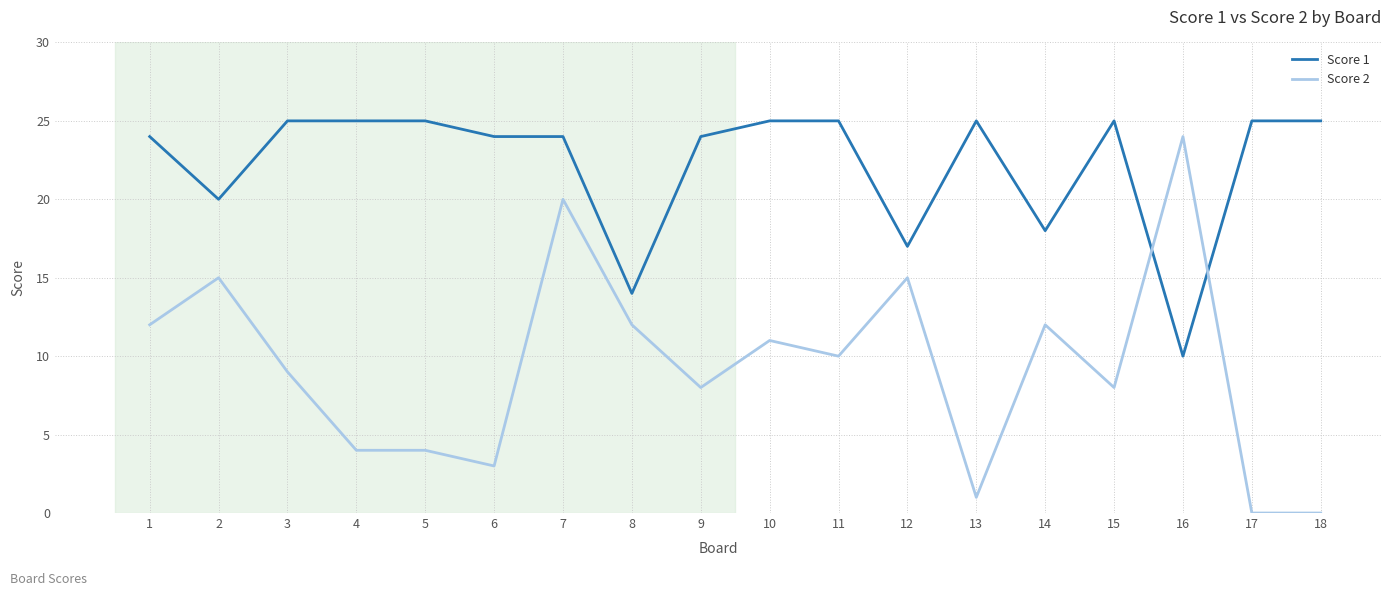

Rank the series by their average value, from lowest to highest.

Score 2, Score 1